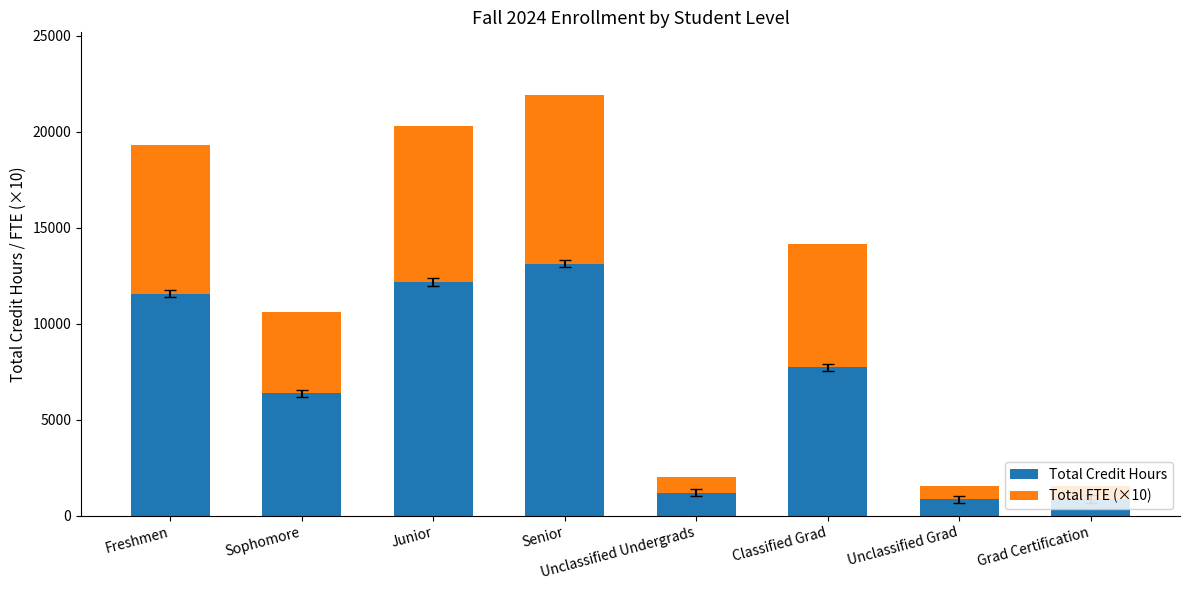

What is the average value of the Total Credit Hours series?

6737.6